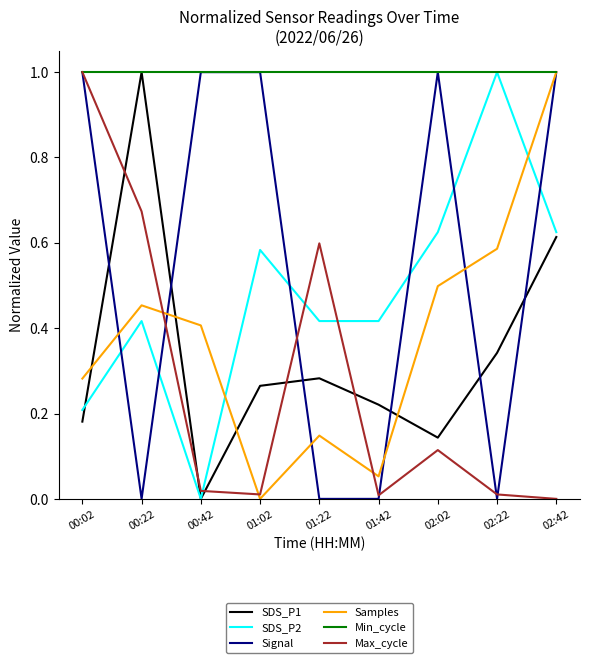

Count the SDS_P2 values in the range 0 to 1.

9